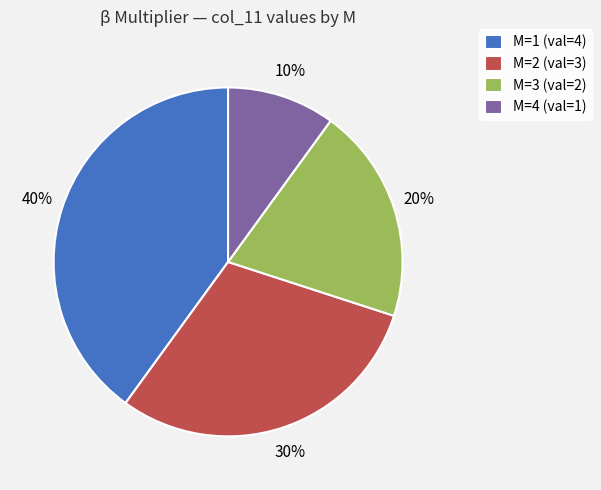

Approximately how many times larger is the value at M=1 compared to M=2?

1.3